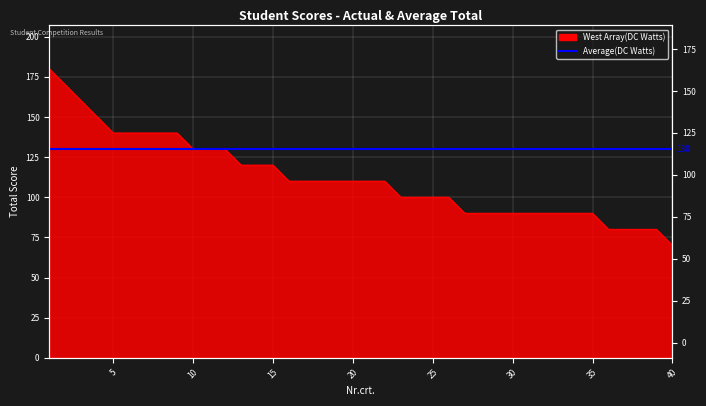

What is the value of the 31st point from the left?

90